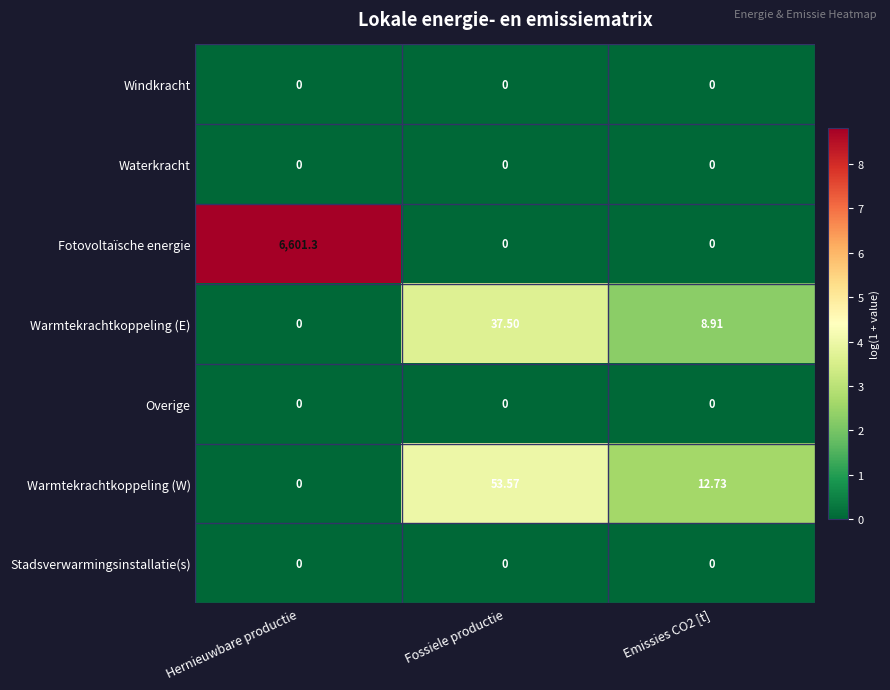

At which category does the chart reach its peak across all series?

Hernieuwbare productie